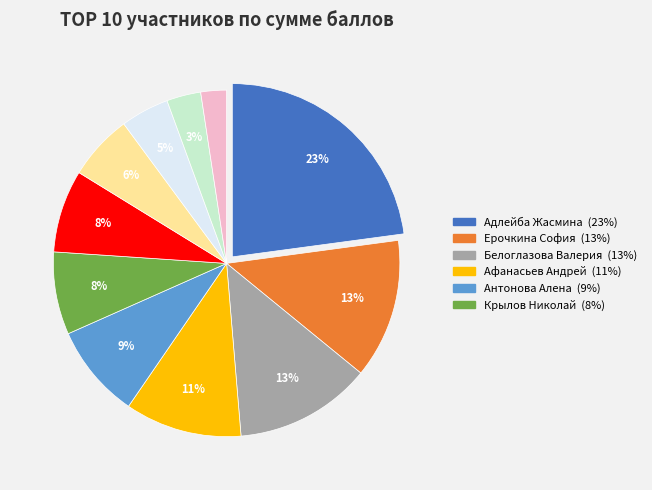

Is there any slice that represents more than half of the pie?

No